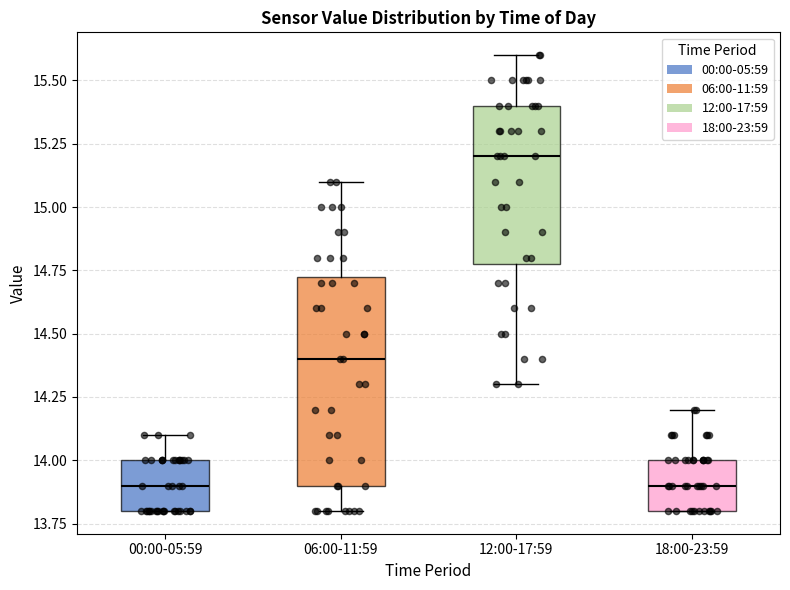

Reading left to right, transcribe this box plot: for each box, give where its median line is, the range the box spans, and where its two whiskers end, as read against the y-axis. The values are not printed on the chart, so give them approximately, as read against the axis.

00:00-05:59: median 13.90, box 13.80 to 14.00, whiskers 13.80 to 14.10
06:00-11:59: median 14.40, box 13.90 to 14.75, whiskers 13.80 to 15.10
12:00-17:59: median 15.20, box 14.80 to 15.40, whiskers 14.30 to 15.60
18:00-23:59: median 13.90, box 13.80 to 14.00, whiskers 13.80 to 14.20